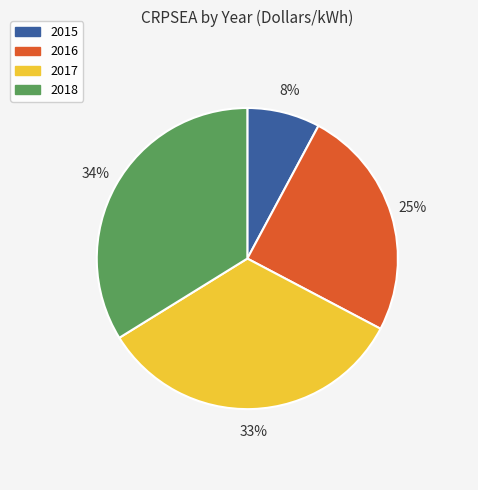

How many slices are in this pie chart?

4